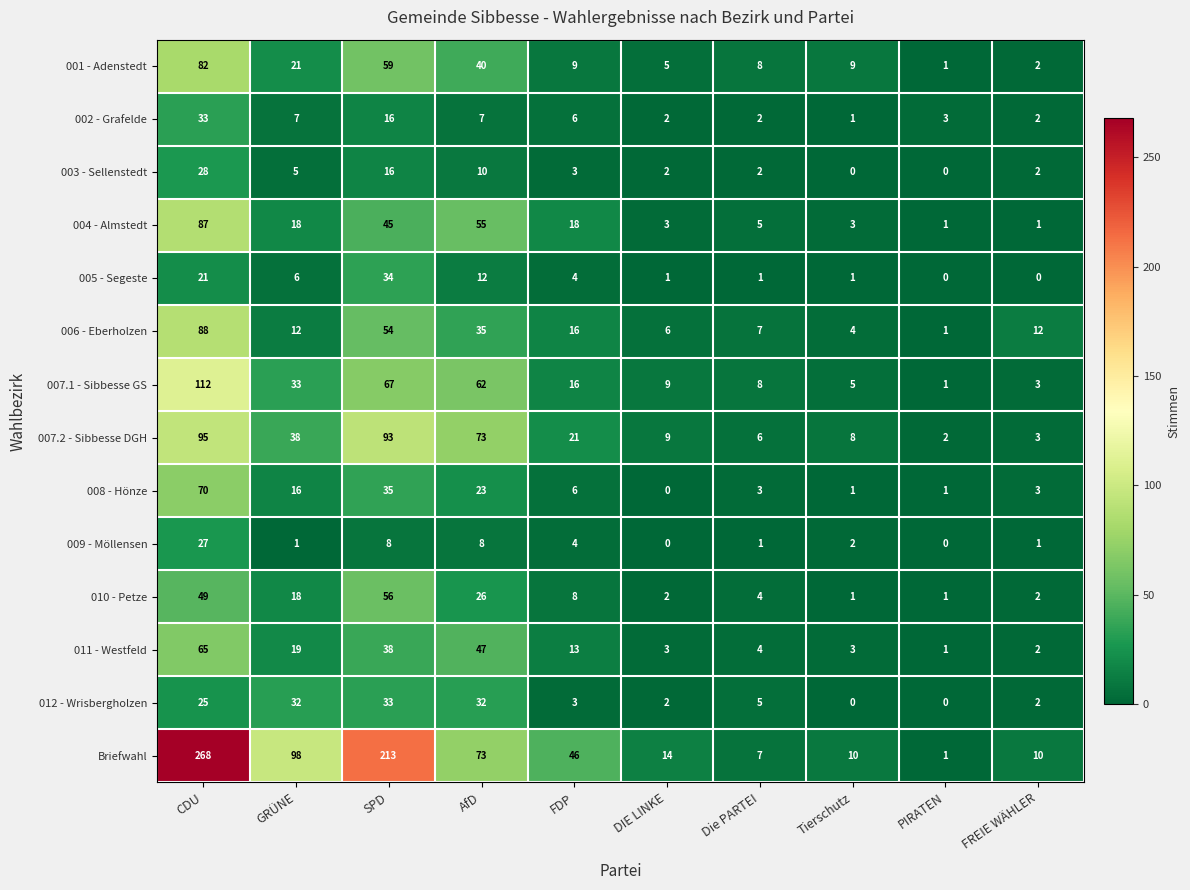

Where is 004 - Almstedt nearest to the value 44?

SPD